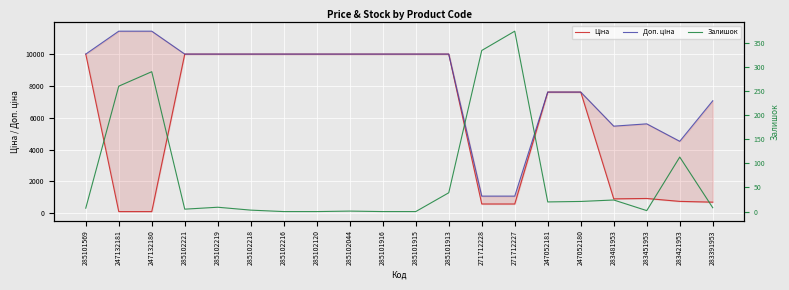

How many lines are shown in the chart?

3